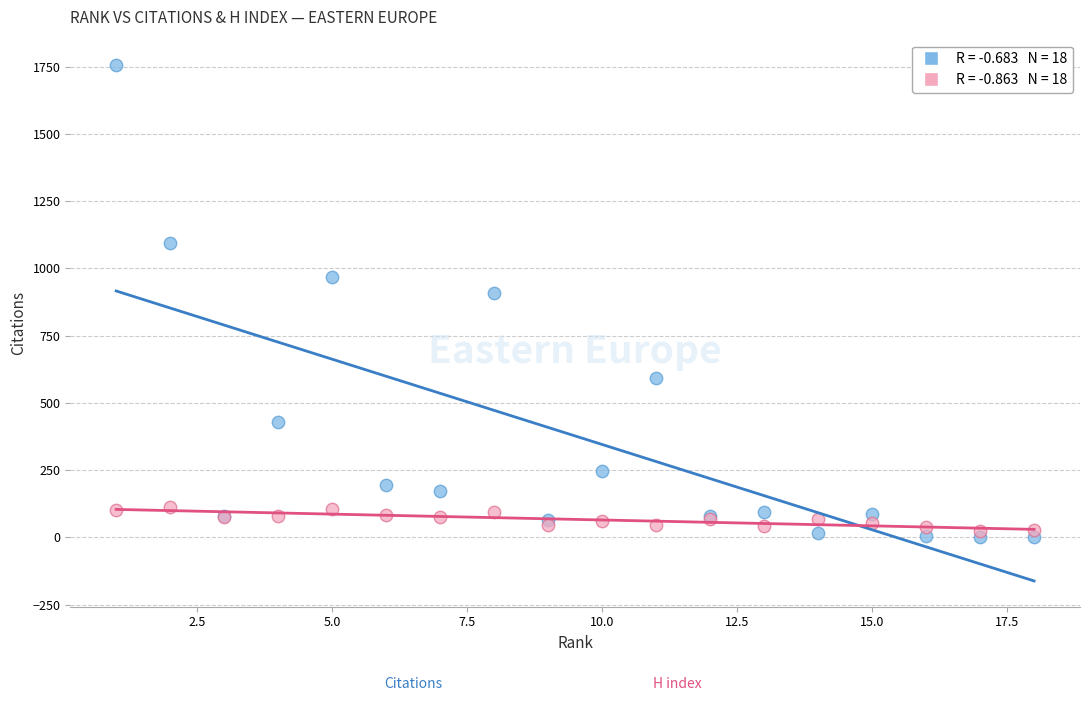

Across all series, what Y value is closest to 877?

909